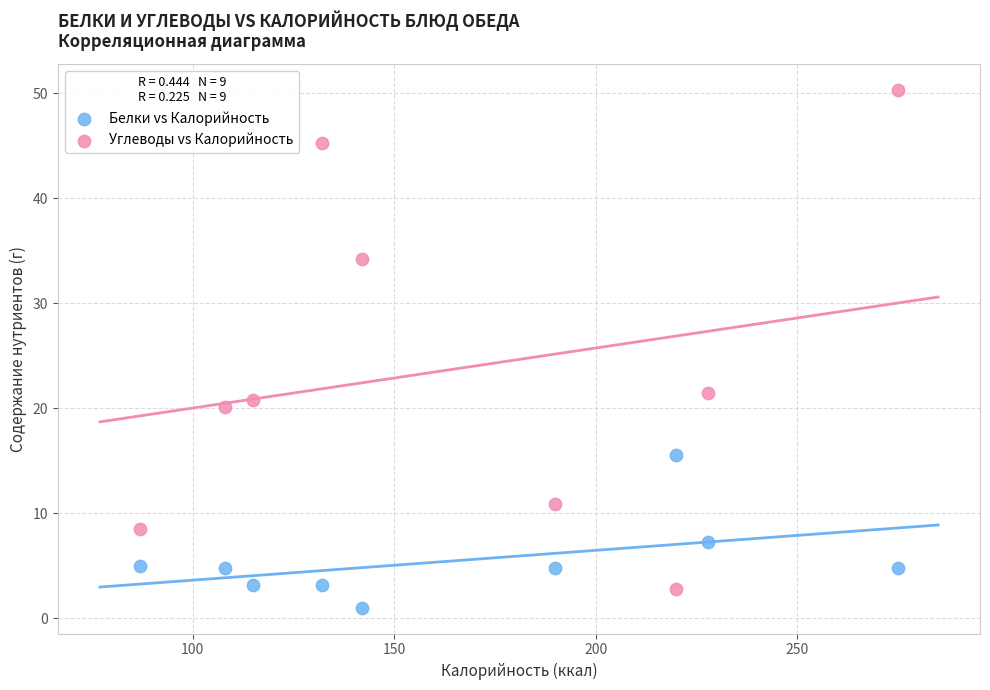

Which series contains the highest Y value?

Углеводы vs Калорийность